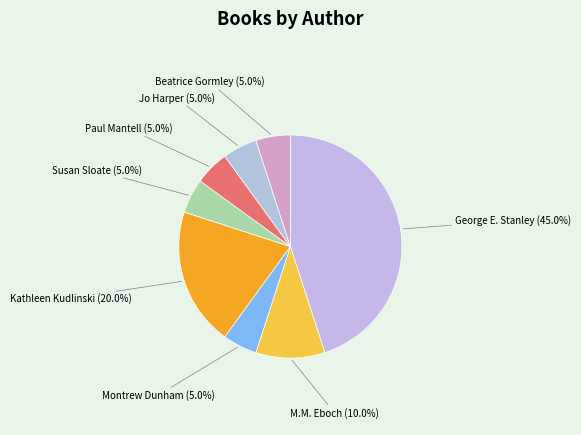

What portion of the pie excludes M.M. Eboch?

90.0%